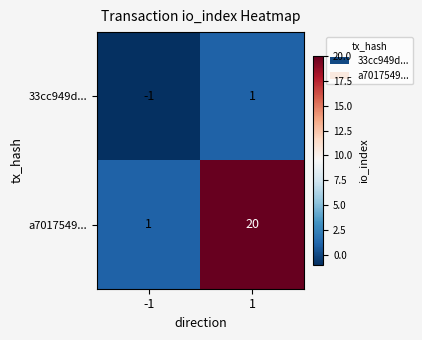

Rank the series at 1 from highest to lowest value.

a7017549..., 33cc949d...